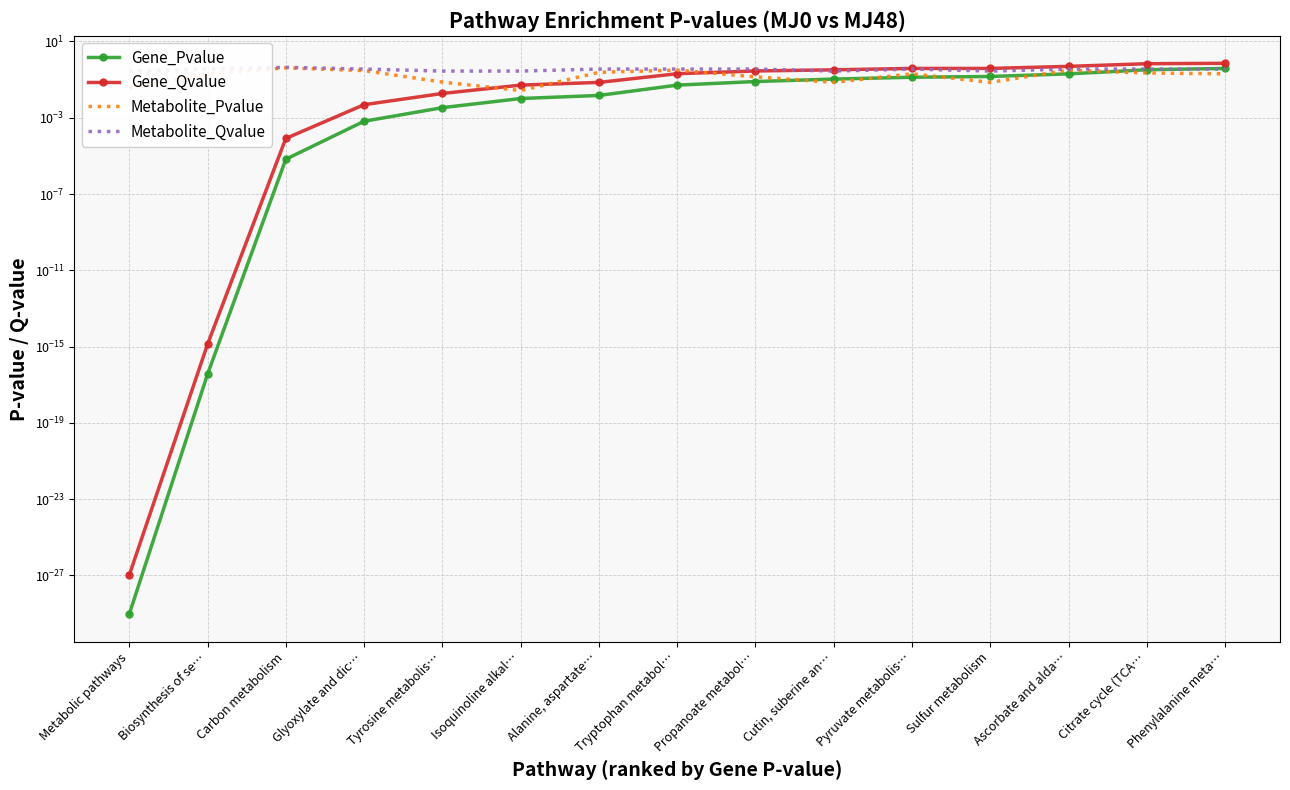

What is the spread (max minus min) of values at Pyruvate metabolis…?

0.3